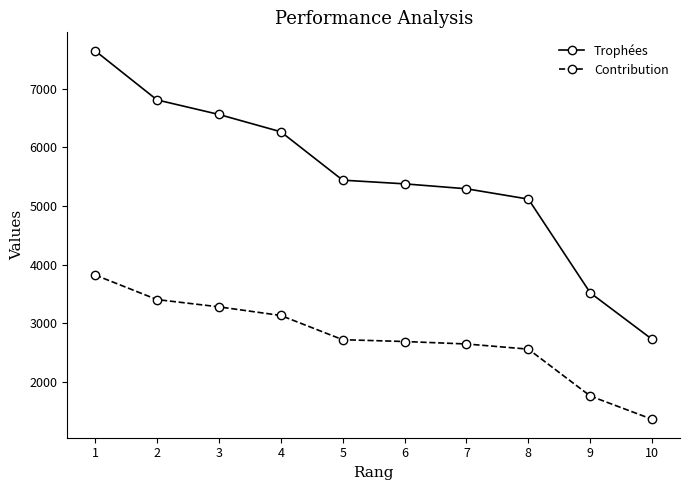

Between 1 and 9, which series saw the biggest shift?

Trophées